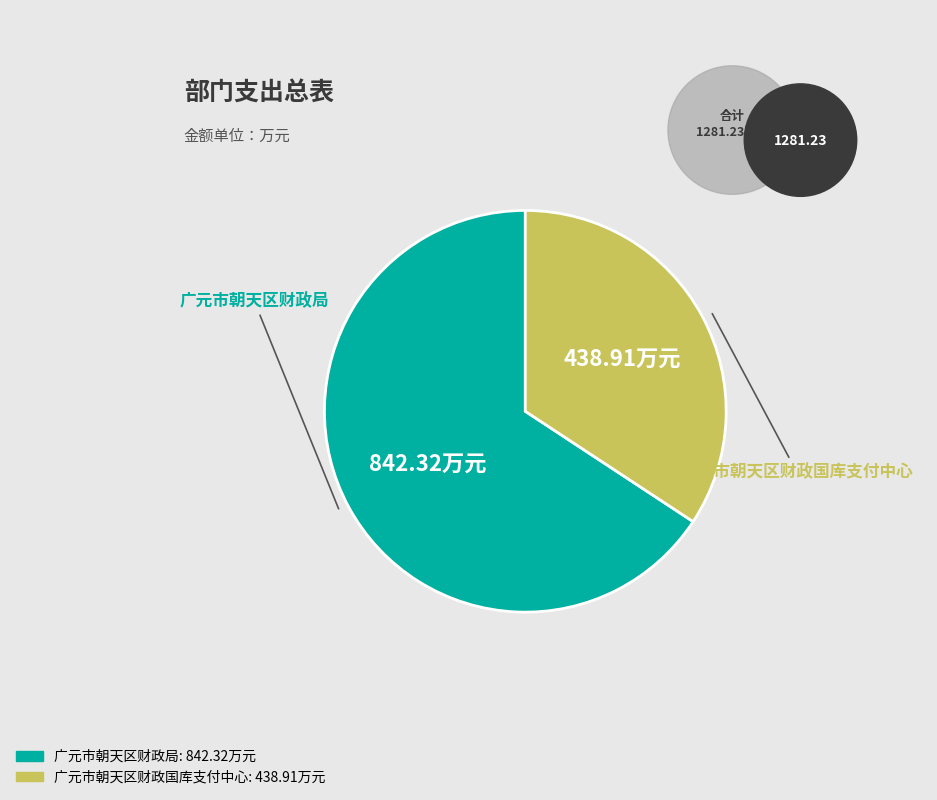

Is it true that 广元市朝天区财政国库支付中心 is 49% of the pie?

False